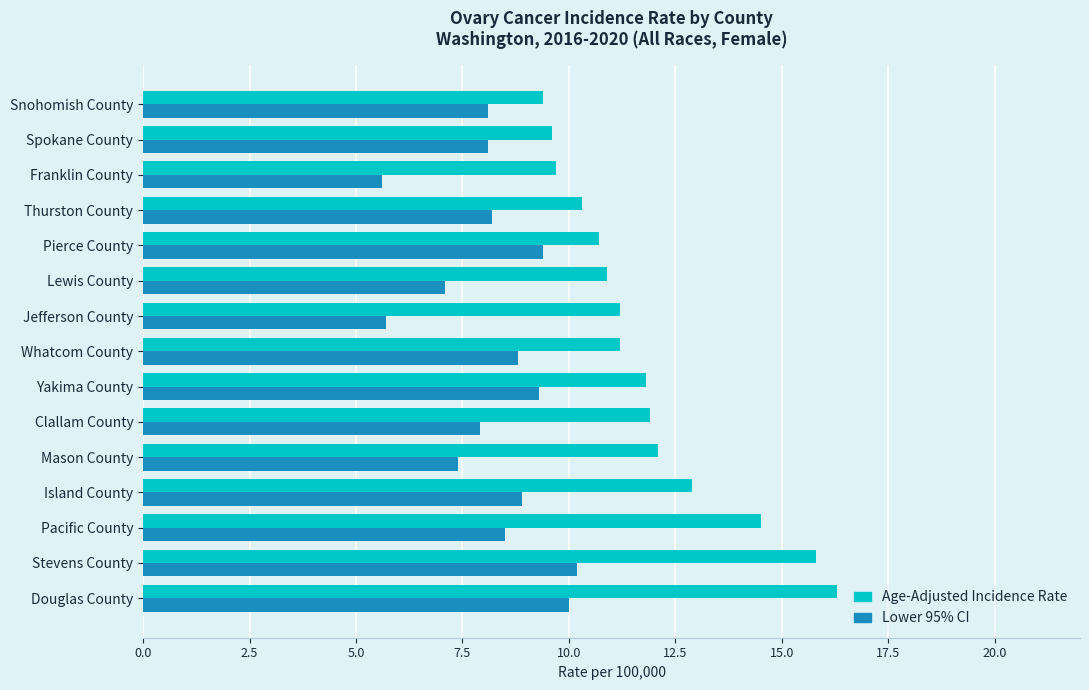

Rank the series by their maximum value, from lowest to highest.

Lower 95% CI, Age-Adjusted Incidence Rate